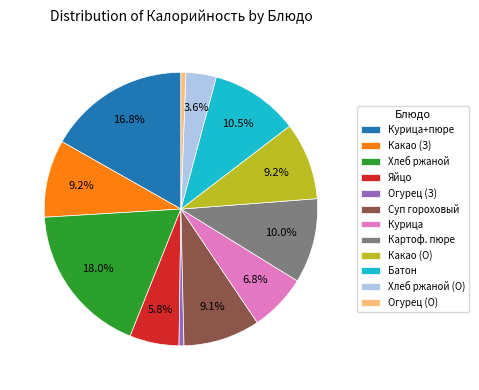

What portion of the pie excludes Хлеб ржаной?

82.0%